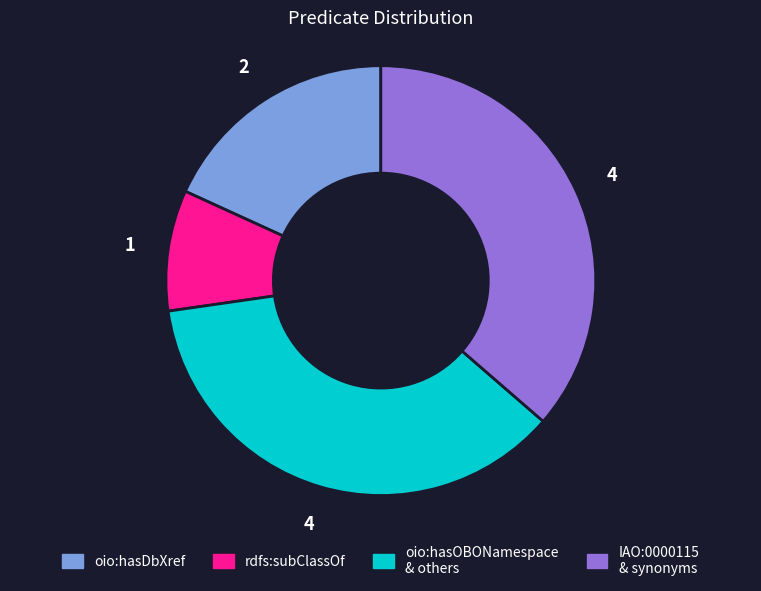

Count the number of slices in the pie.

4